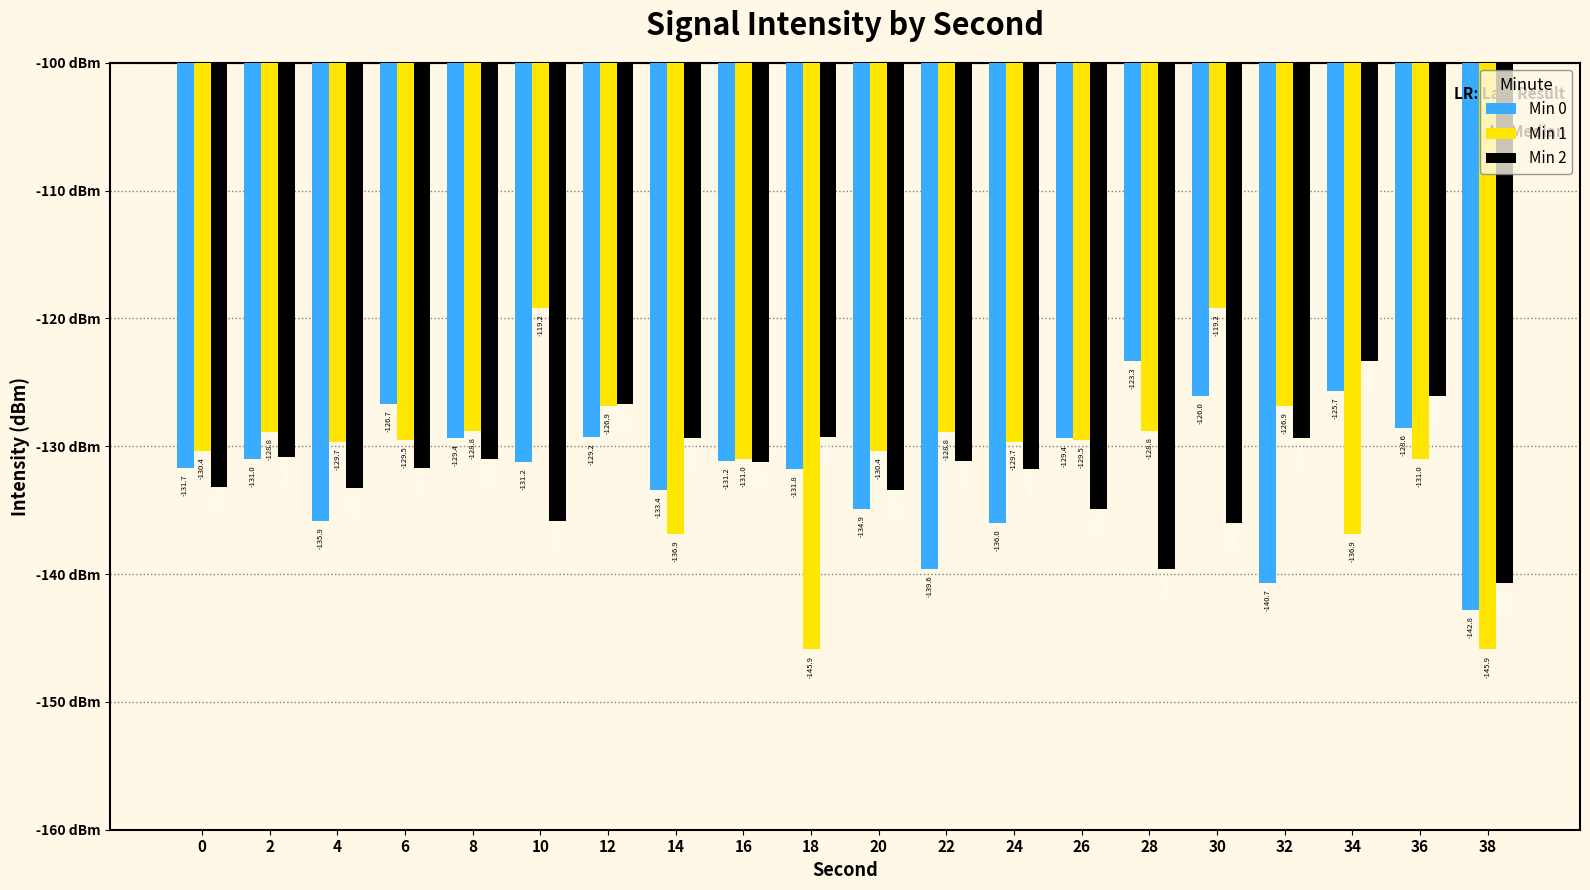

Which series changed the most between 14 and 16?

Min 1